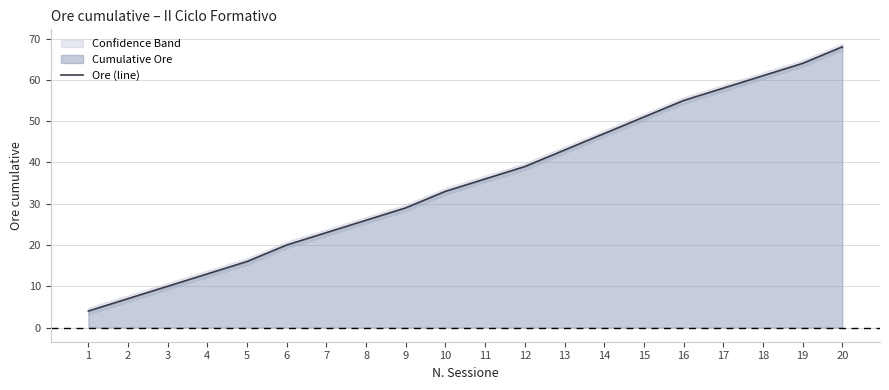

At which label does Ore (line) reach its peak?

20